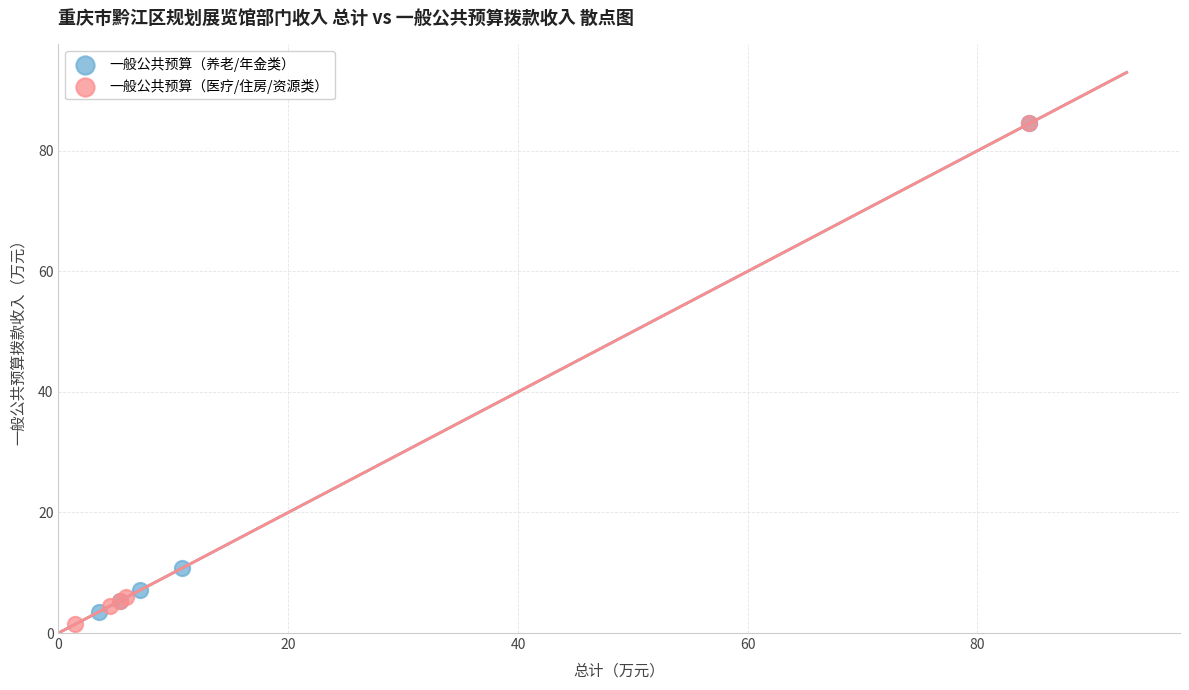

What are all the series names shown in the legend?

一般公共预算（养老/年金类）, 一般公共预算（医疗/住房/资源类）